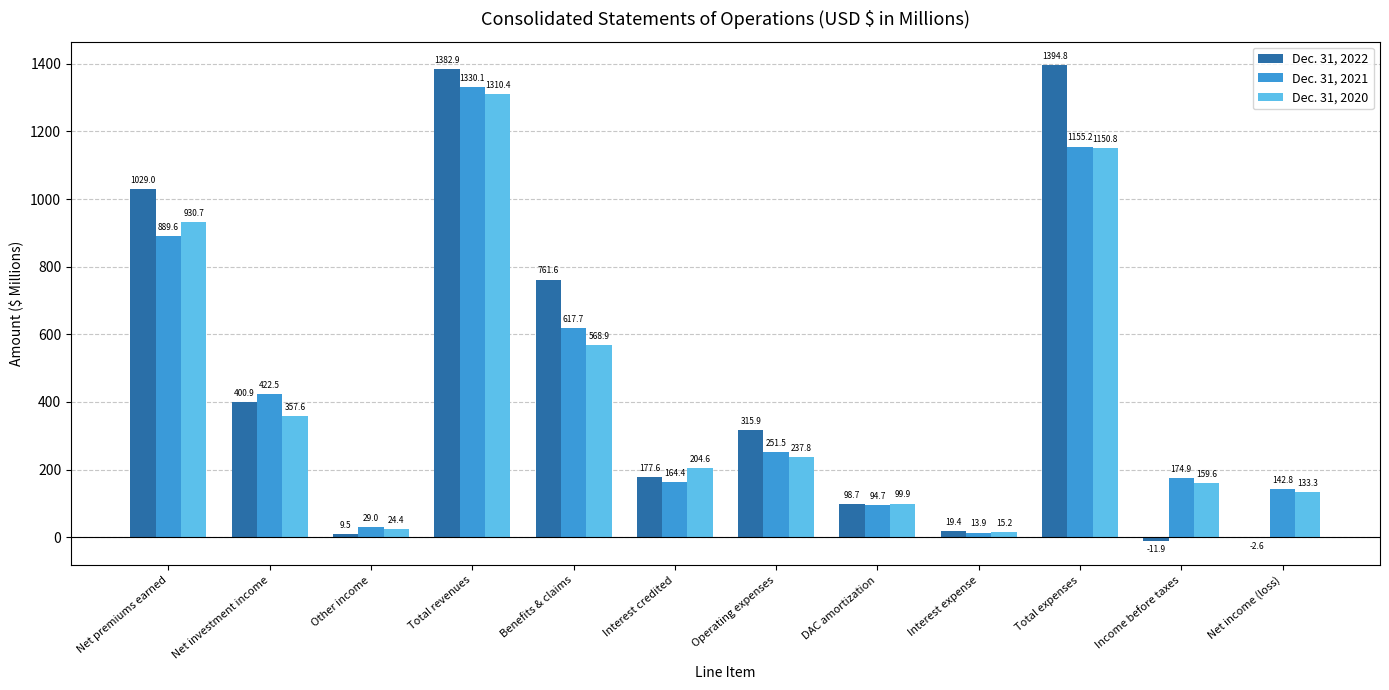

Is the value of Dec. 31, 2022 at Net investment income greater than the value of Dec. 31, 2021 at Net premiums earned?

No